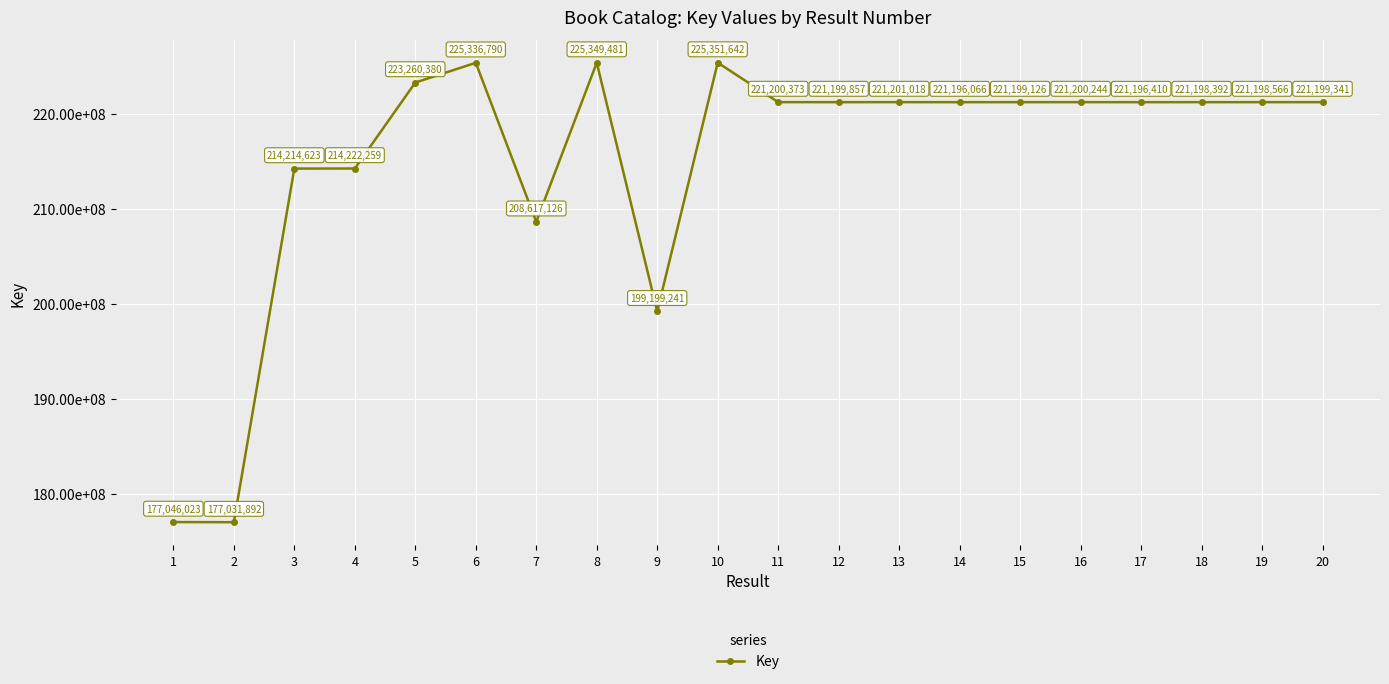

Where is the first local minimum?

2